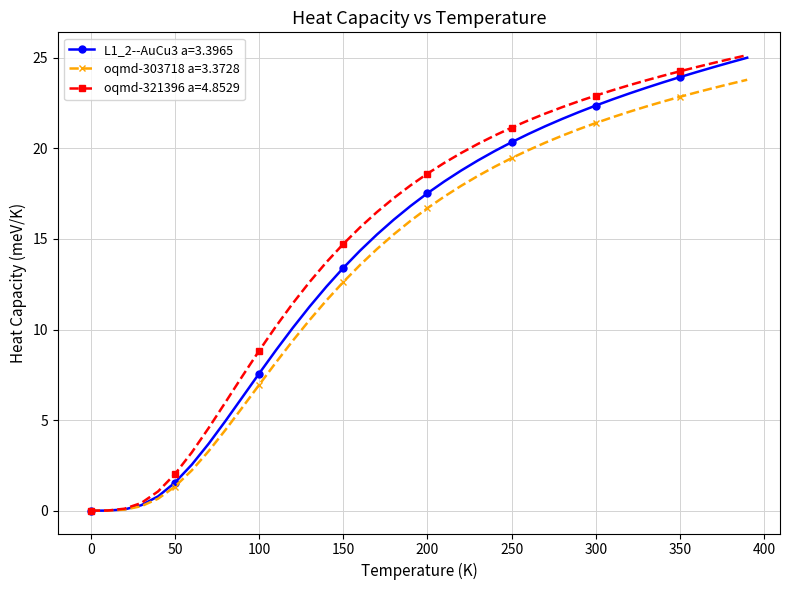

What is the value of the L1_2--AuCu3 a=3.3965 point at the 7th from the left?

2.5